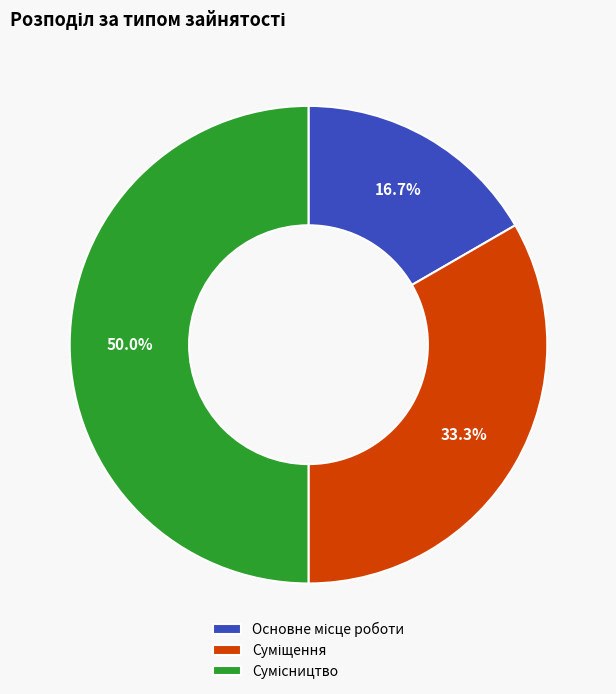

To the nearest percent, what portion does Суміщення represent?

33%